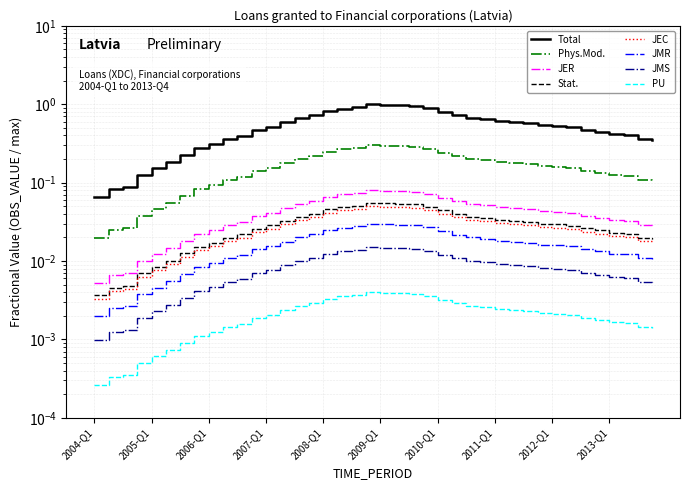

List the labels in order of value, largest first.

2008-Q4, 2009-Q1, 2009-Q2, 2009-Q3, 2008-Q3, 2009-Q4, 2008-Q2, 2008-Q1, 2010-Q1, 2007-Q4, 2010-Q2, 2007-Q3, 2010-Q3, 2010-Q4, 2011-Q1, 2007-Q2, 2011-Q2, 2011-Q3, 2011-Q4, 2012-Q1, 2007-Q1, 2012-Q2, 2012-Q3, 2006-Q4, 2012-Q4, 2013-Q1, 2013-Q2, 2006-Q3, 2013-Q3, 2006-Q2, 2013-Q4, 2006-Q1, 2005-Q4, 2005-Q3, 2005-Q2, 2005-Q1, 2004-Q4, 2004-Q3, 2004-Q2, 2004-Q1